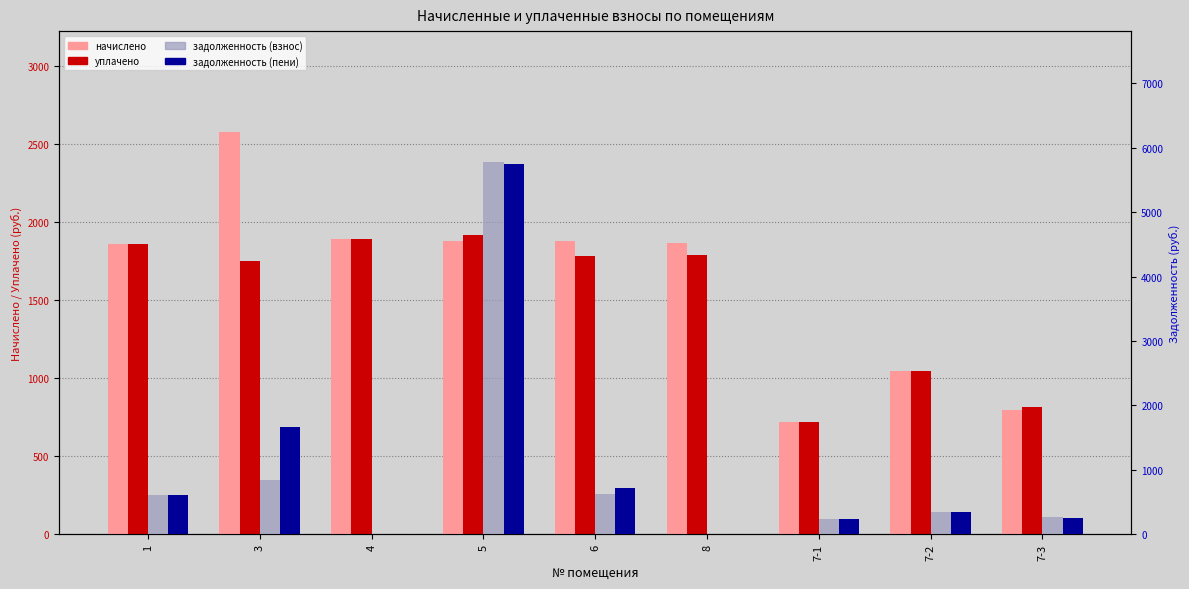

Reading left to right, what are all the values shown in this chart?

начислено: 1=1858.7	3=2577.2	4=1891.7	5=1877.0	6=1880.7	8=1866.0	7-1=717.5	7-2=1045.5	7-3=799.6
уплачено: 1=1858.6	3=1748.2	4=1891.7	5=1916.1	6=1782.8	8=1791.5	7-1=717.5	7-2=1045.5	7-3=812.9
задолженность (взнос): 1=619.4	3=840.7	4=0.0	5=5781.8	6=626.9	8=0.0	7-1=239.2	7-2=348.5	7-3=266.5
задолженность (пени): 1=619.4	3=1669.7	4=0.0	5=5742.7	6=724.8	8=0.0	7-1=239.2	7-2=348.5	7-3=253.2